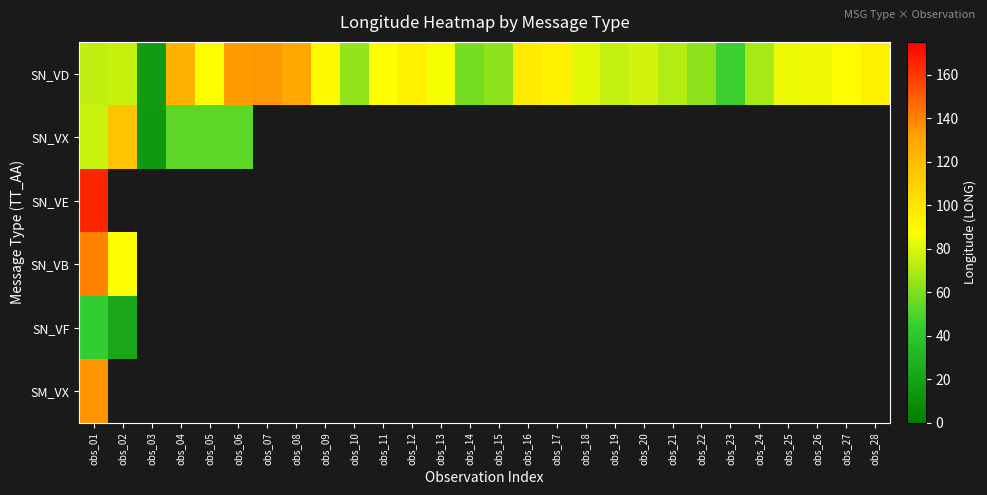

At which label does SN_VD reach its peak?

obs_07